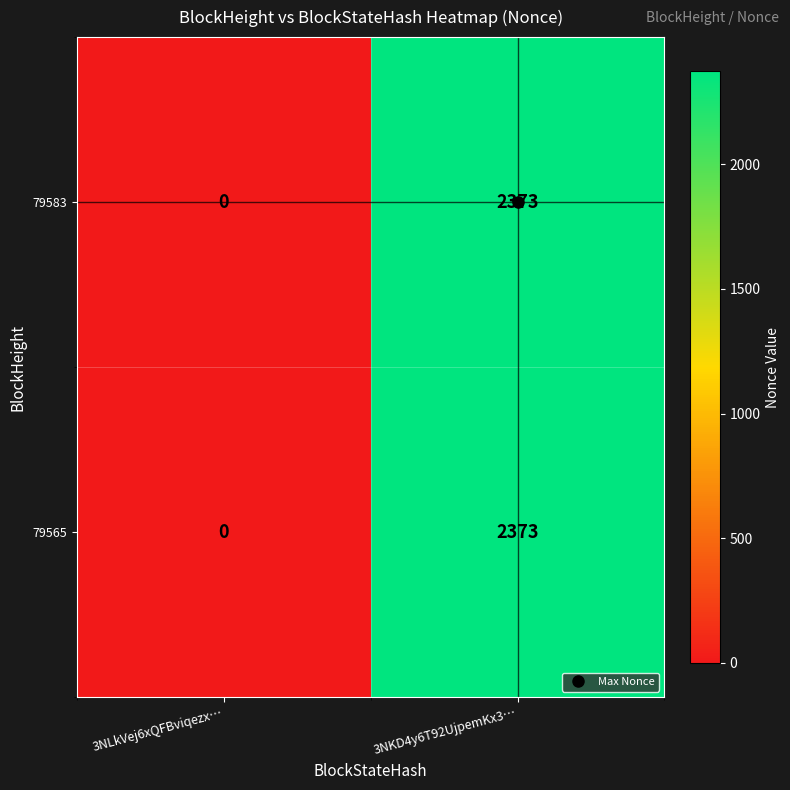

At which category is the sum across all series the highest?

3NKD4y6T92UjpemKx3…